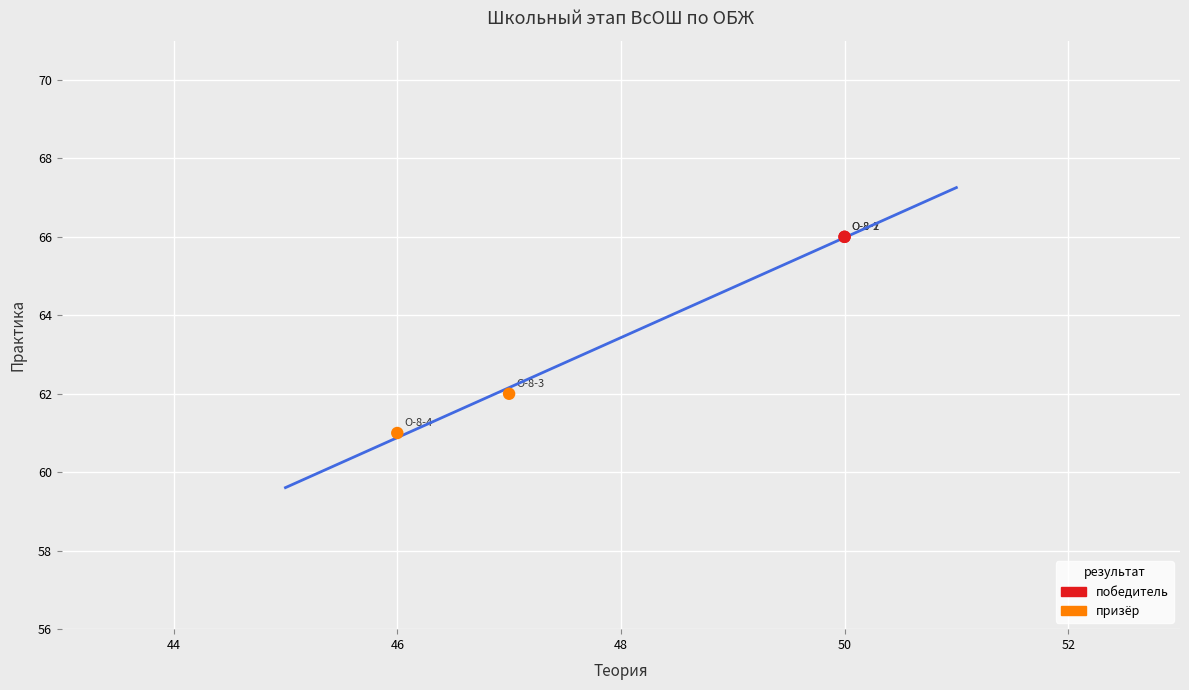

Which series contains the lowest Y value?

призёр